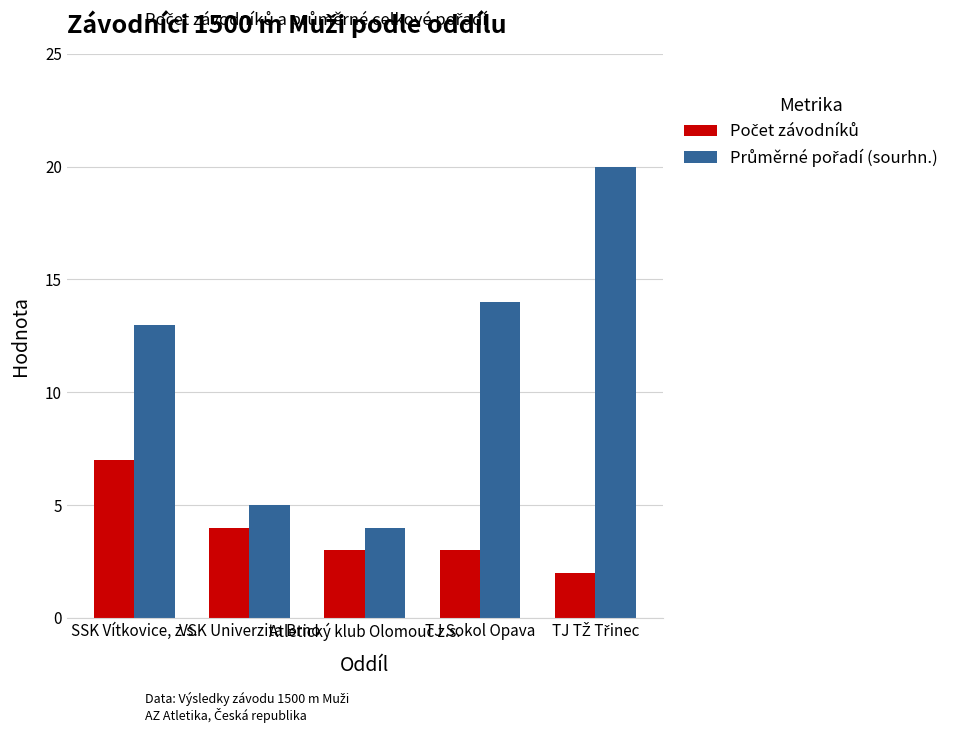

At how many categories does at least one series exceed 10?

3